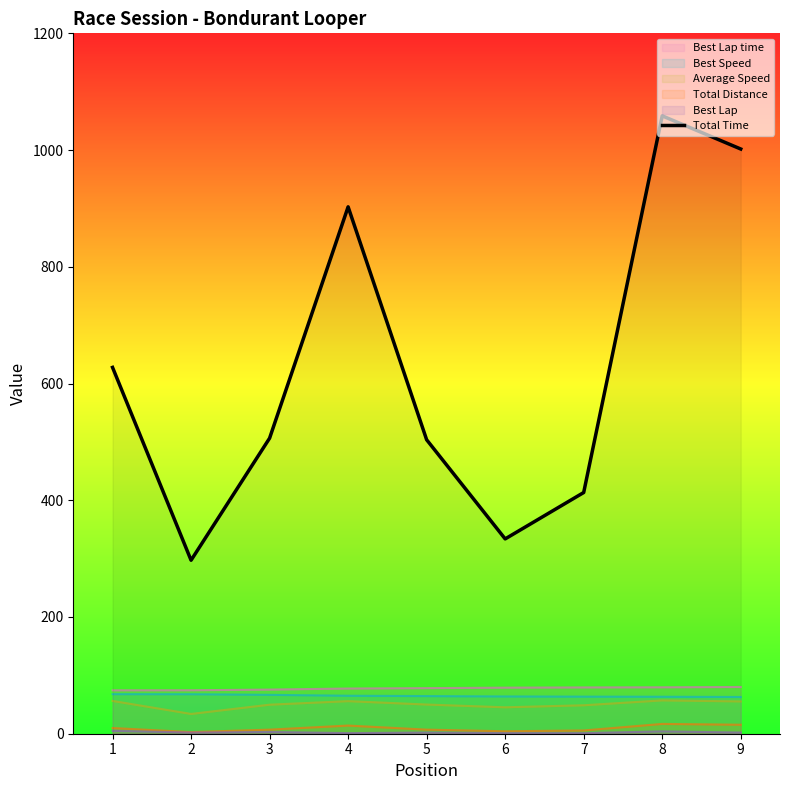

What is the ratio of the value at 6 to the value at 2?

1.1